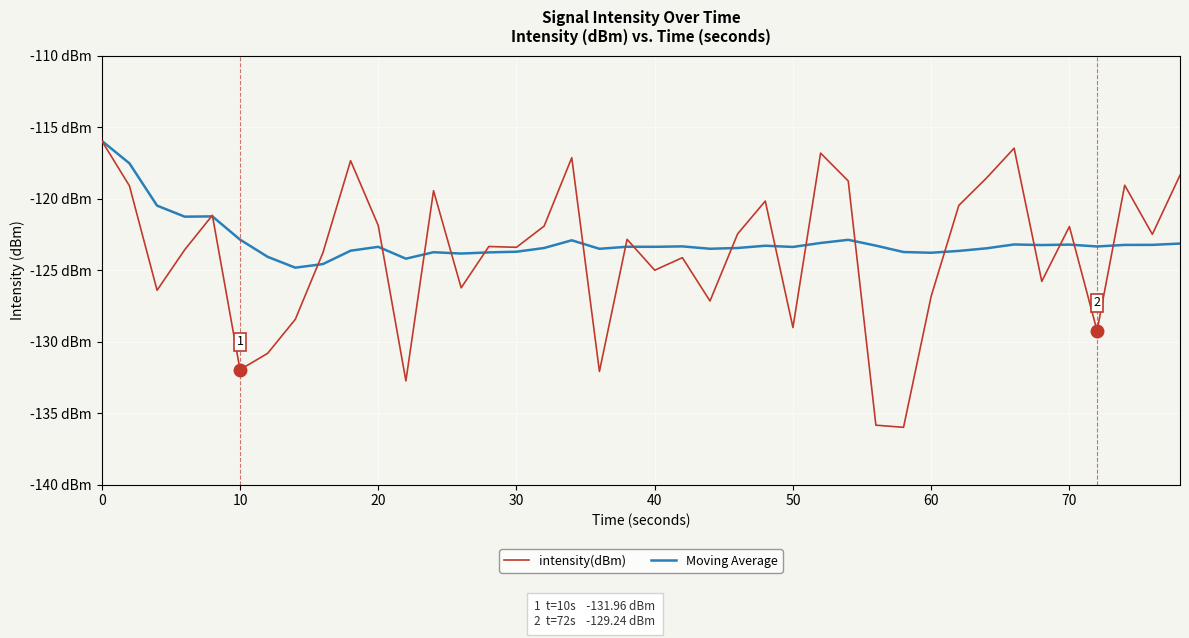

Which series ends up on top after the final intersection of intensity(dBm) and Moving Average?

intensity(dBm)